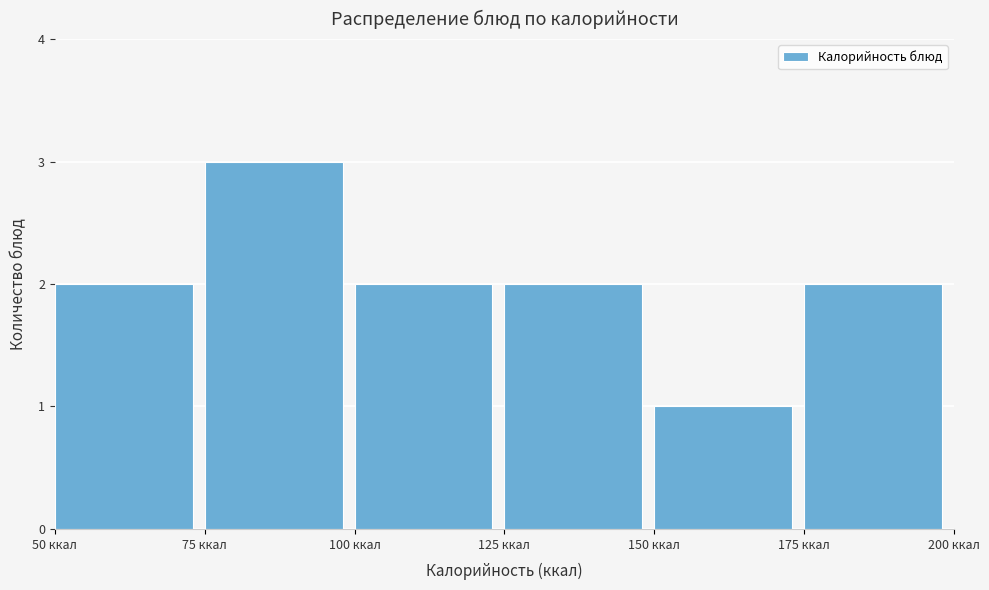

How tall is the bar that spans 75 to 100 on the x-axis? The values are not printed on the chart, so give them approximately, as read against the axis.

3